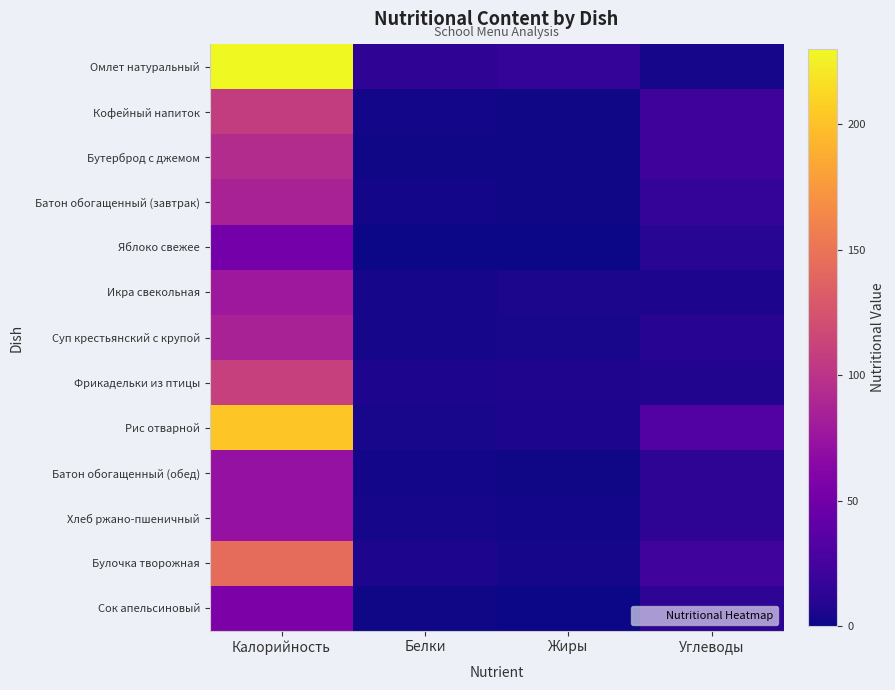

Reading left to right, list all the values displayed in this chart.

Омлет натуральный: Калорийность=230	Белки=14	Жиры=16	Углеводы=3
Кофейный напиток: Калорийность=107	Белки=2	Жиры=1	Углеводы=22
Бутерброд с джемом: Калорийность=94	Белки=1	Жиры=1	Углеводы=22
Батон обогащенный (завтрак): Калорийность=86	Белки=2	Жиры=1	Углеводы=16
Яблоко свежее: Калорийность=52	Белки=0	Жиры=0	Углеводы=11
Икра свекольная: Калорийность=78	Белки=3	Жиры=5	Углеводы=6
Суп крестьянский с крупой: Калорийность=86	Белки=3	Жиры=4	Углеводы=10
Фрикадельки из птицы: Калорийность=110	Белки=6	Жиры=7	Углеводы=8
Рис отварной: Калорийность=203	Белки=4	Жиры=6	Углеводы=33
Батон обогащенный (обед): Калорийность=72	Белки=2	Жиры=1	Углеводы=13
Хлеб ржано-пшеничный: Калорийность=72	Белки=3	Жиры=2	Углеводы=13
Булочка творожная: Калорийность=144	Белки=6	Жиры=3	Углеводы=23
Сок апельсиновый: Калорийность=57	Белки=1	Жиры=0	Углеводы=13